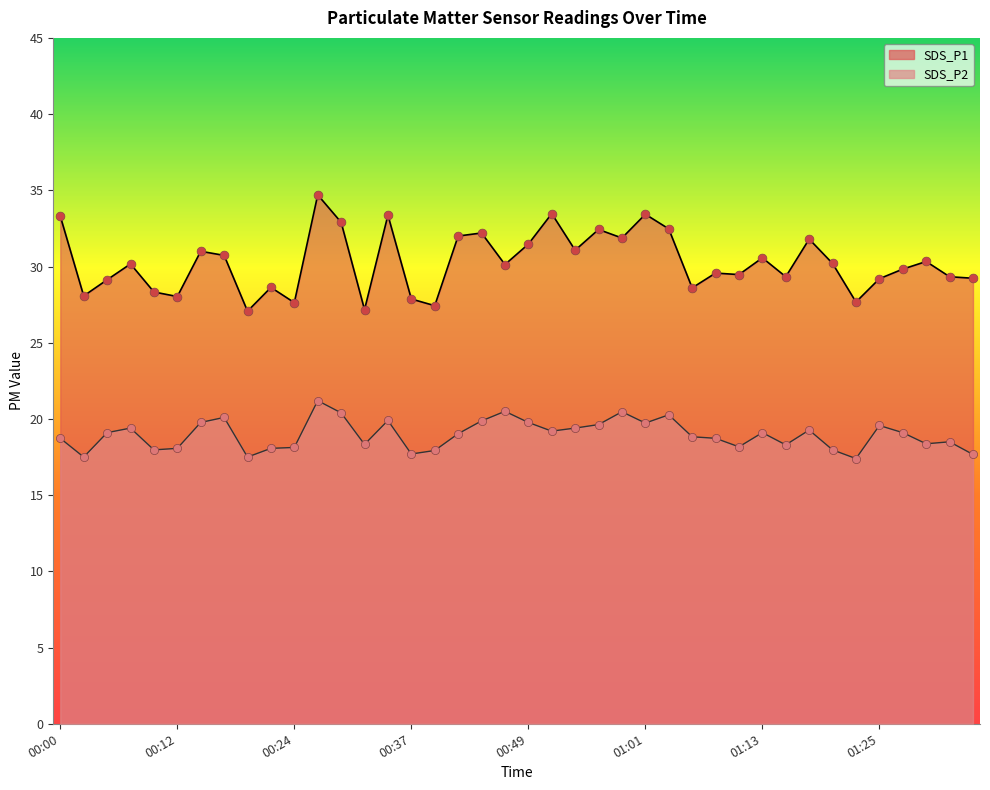

Which series contains the highest Y value?

SDS_P1